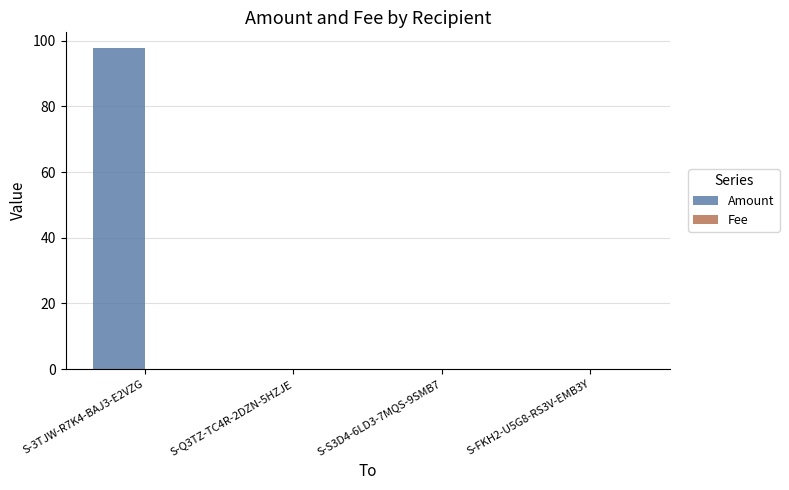

Which label corresponds to the largest value in the chart?

S-3TJW-R7K4-BAJ3-E2VZG